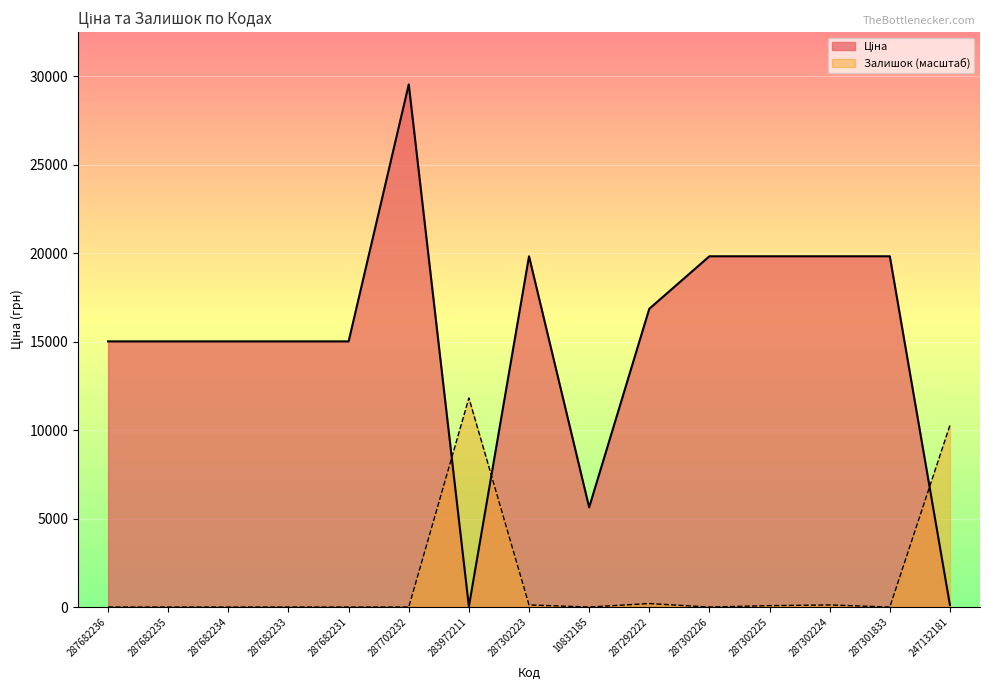

At which category is the sum across all series the highest?

287702232